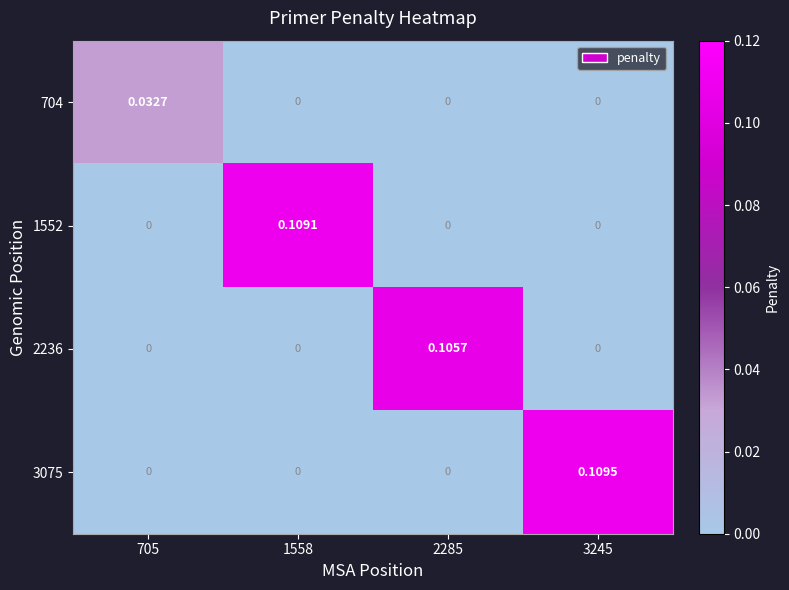

Is the value of 3075 at 1558 greater than the value of 2236 at 2285?

No